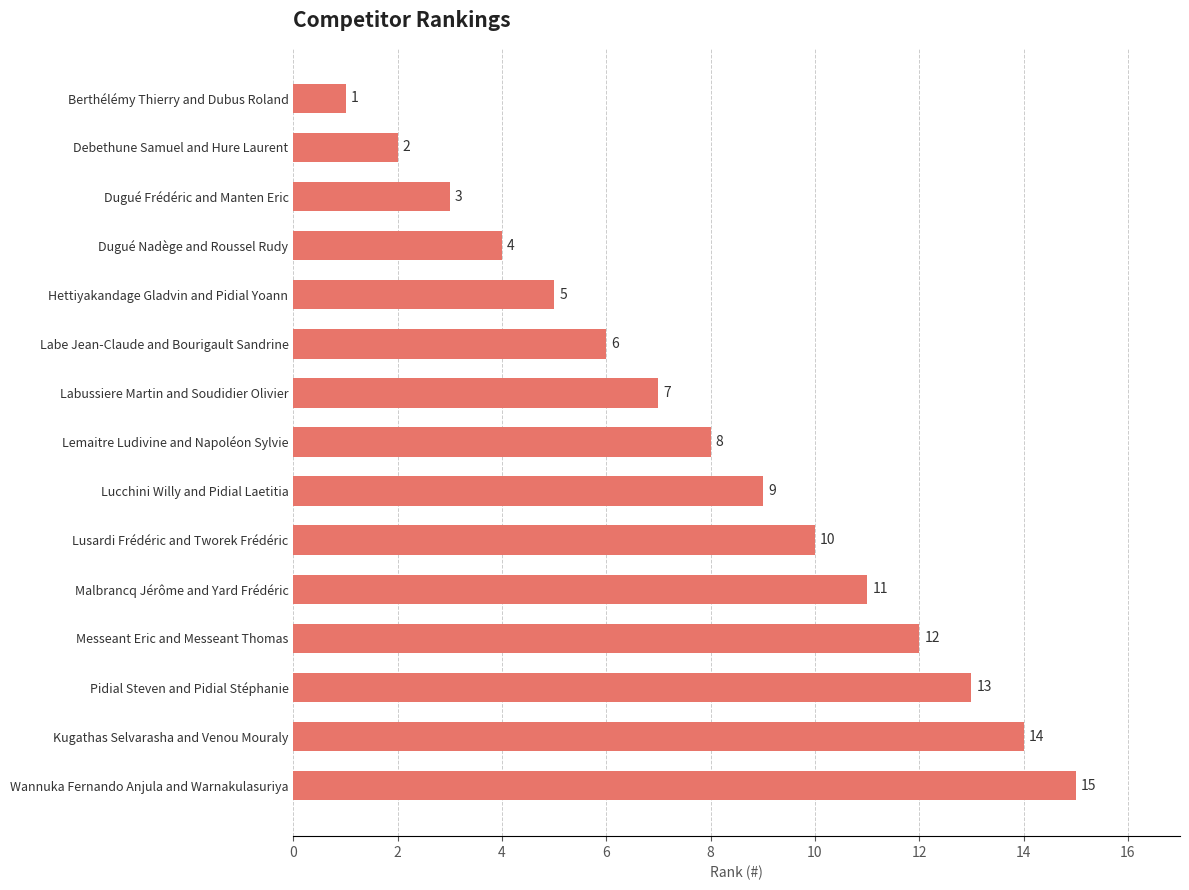

List the labels in order of value, smallest first.

Berthélémy Thierry and Dubus Roland, Debethune Samuel and Hure Laurent, Dugué Frédéric and Manten Eric, Dugué Nadège and Roussel Rudy, Hettiyakandage Gladvin and Pidial Yoann, Labe Jean-Claude and Bourigault Sandrine, Labussiere Martin and Soudidier Olivier, Lemaitre Ludivine and Napoléon Sylvie, Lucchini Willy and Pidial Laetitia, Lusardi Frédéric and Tworek Frédéric, Malbrancq Jérôme and Yard Frédéric, Messeant Eric and Messeant Thomas, Pidial Steven and Pidial Stéphanie, Kugathas Selvarasha and Venou Mouraly, Wannuka Fernando Anjula and Warnakulasuriya